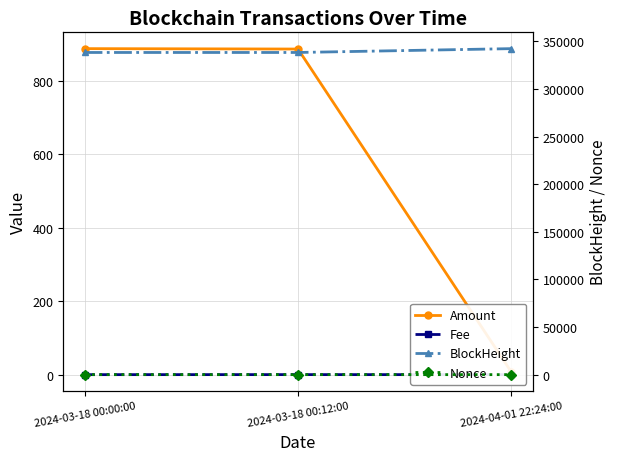

Between 2024-03-18 00:00:00 and 2024-03-18 00:12:00, which is larger?

2024-03-18 00:00:00